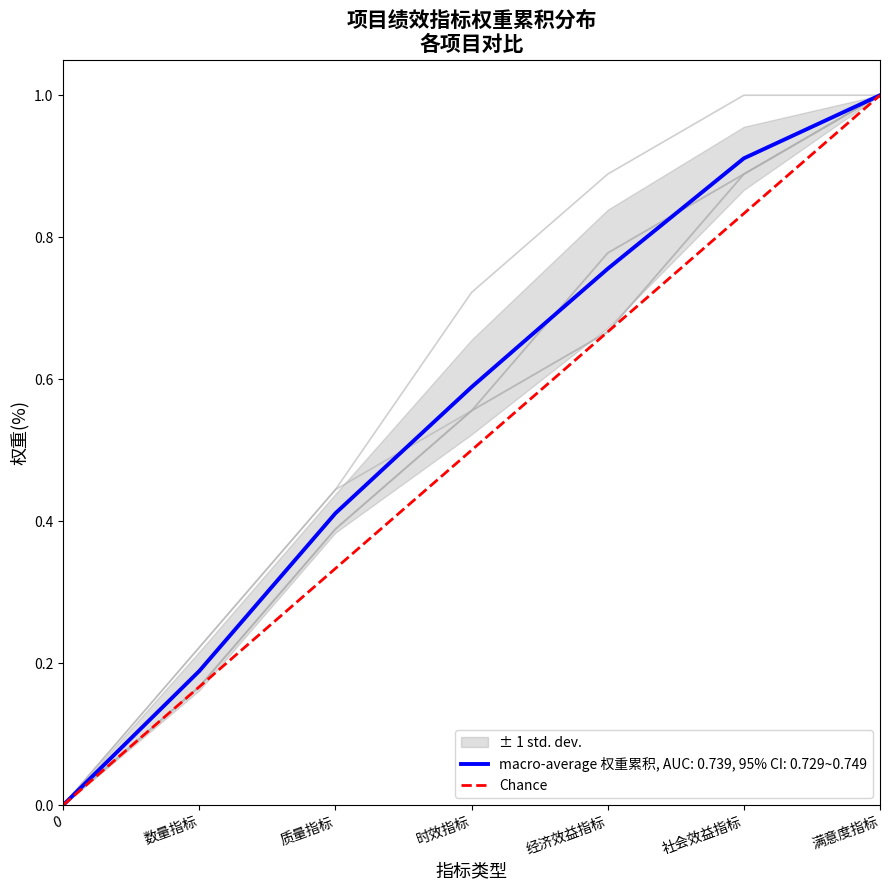

What is the maximum value shown in the chart?

1